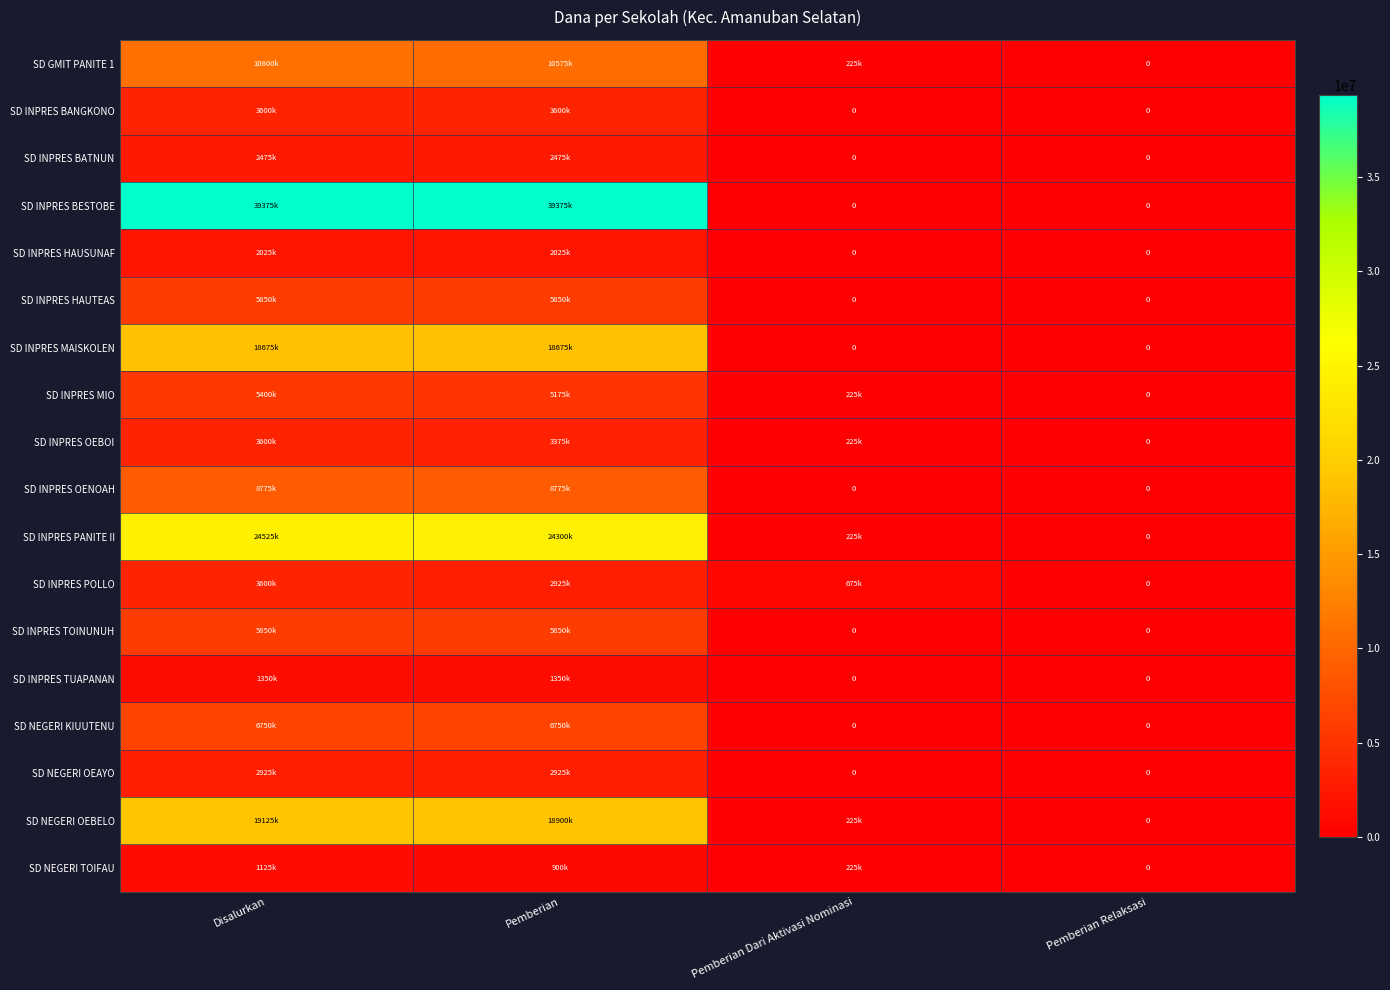

What value does the SD INPRES MAISKOLEN series have at Disalurkan, to the nearest 100?

18675000